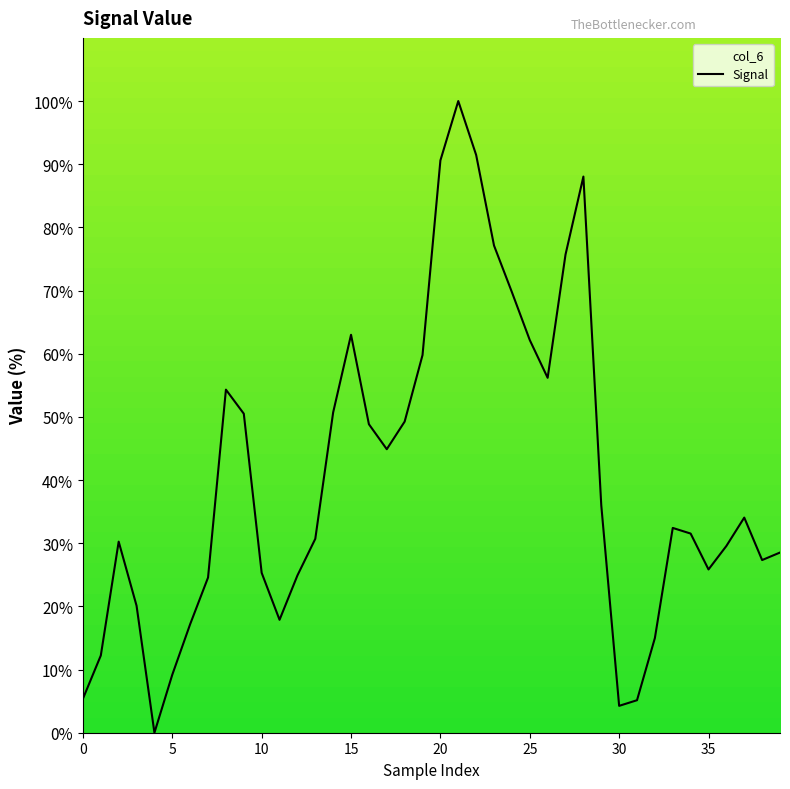

True or false: the data shows 49.3 at 18.

True